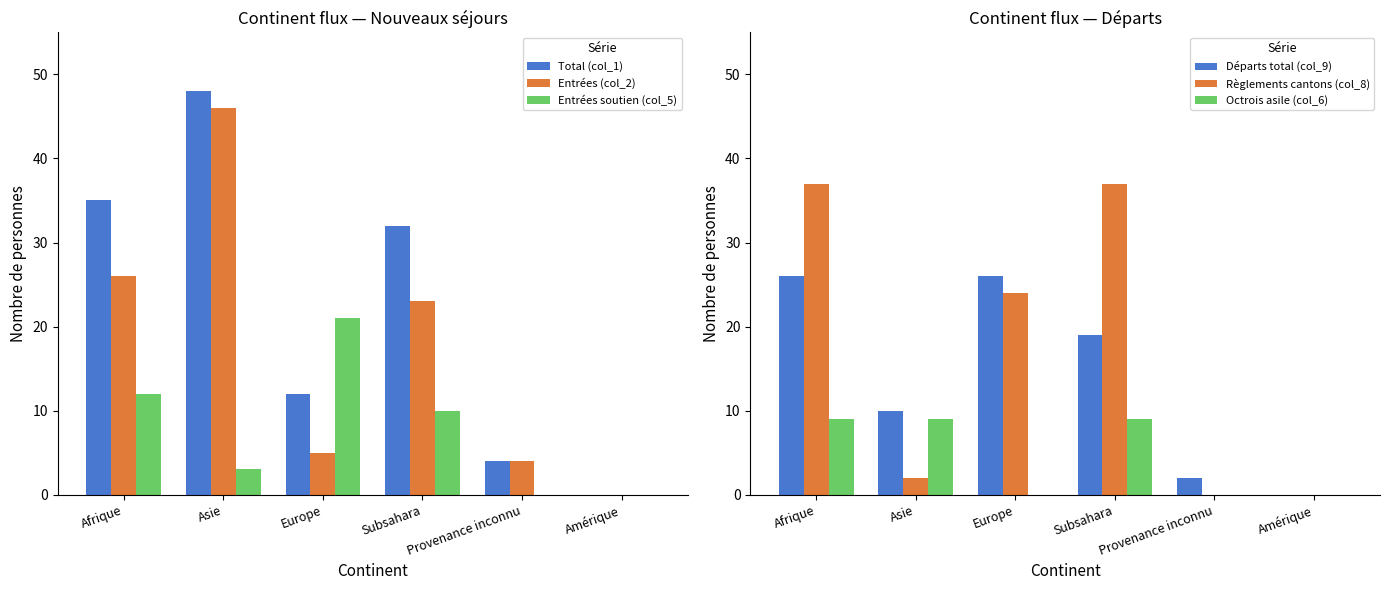

Which series has the largest total across all categories?

Total (col_1)